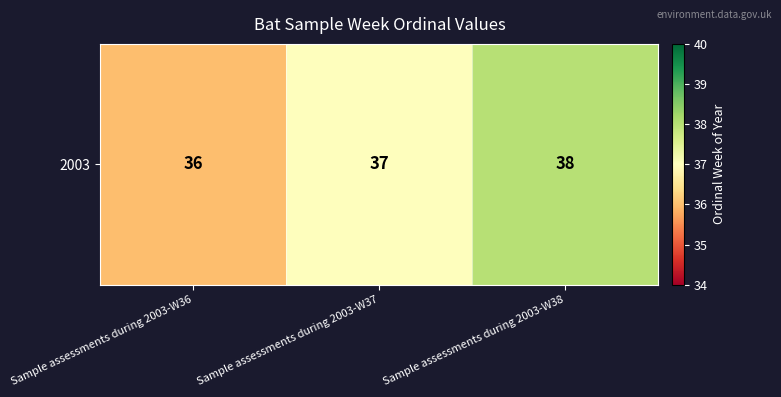

Rank the categories by value from highest to lowest.

Sample assessments during 2003-W38, Sample assessments during 2003-W37, Sample assessments during 2003-W36